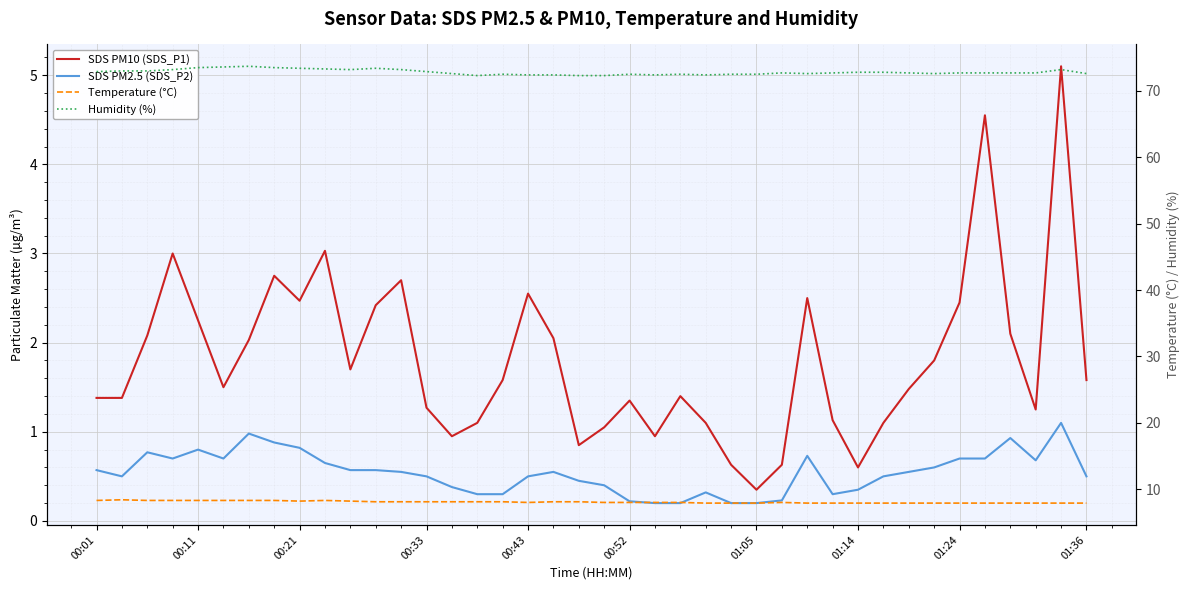

True or false: SDS PM2.5 (SDS_P2) has a value of 1.6 at 01:05.

False